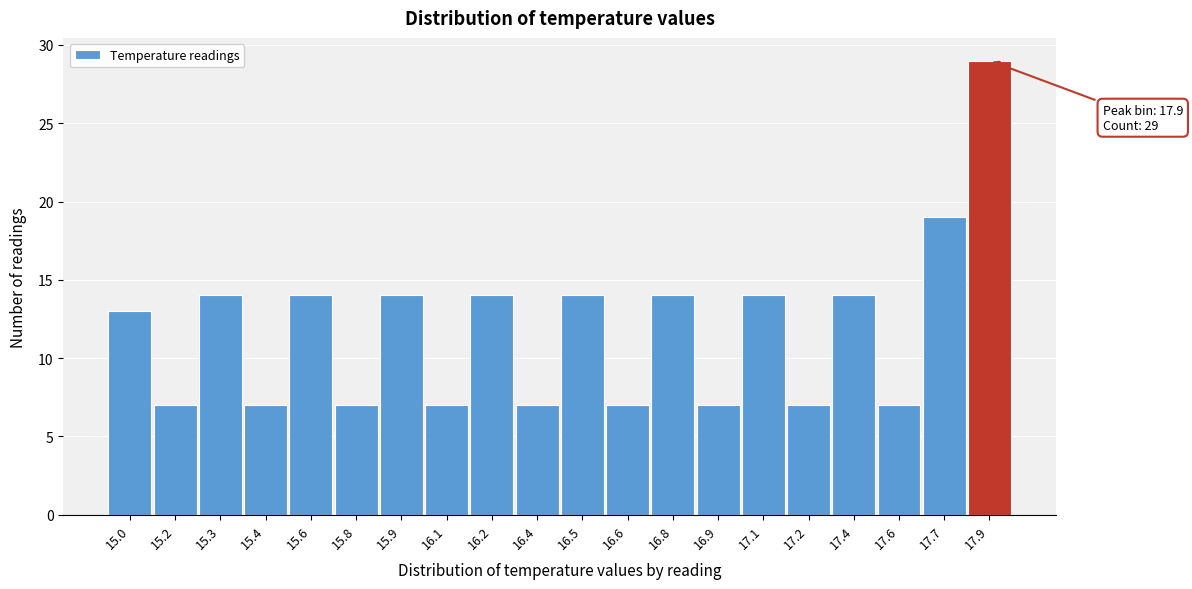

Reading left to right, extract all data points from this chart.

15.0=13	15.2=7	15.3=14	15.4=7	15.6=14	15.8=7	15.9=14	16.1=7	16.2=14	16.4=7	16.5=14	16.6=7	16.8=14	16.9=7	17.1=14	17.2=7	17.4=14	17.6=7	17.7=19	17.9=29